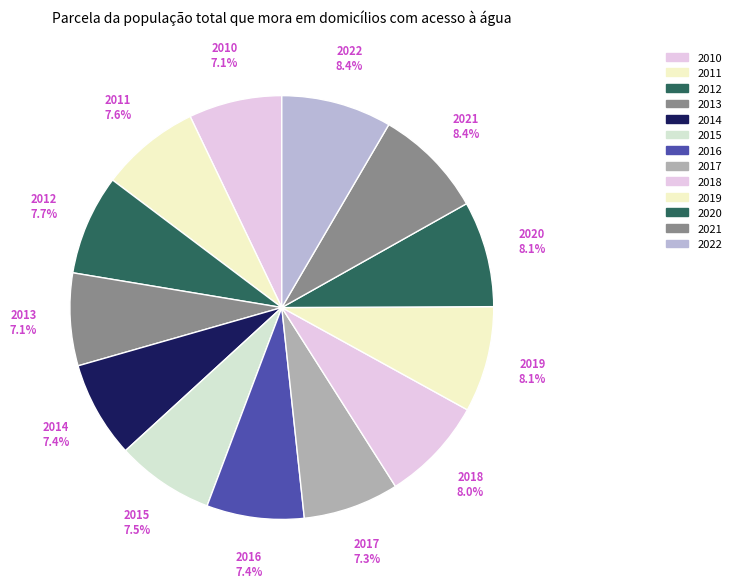

Count the number of slices in the pie.

13